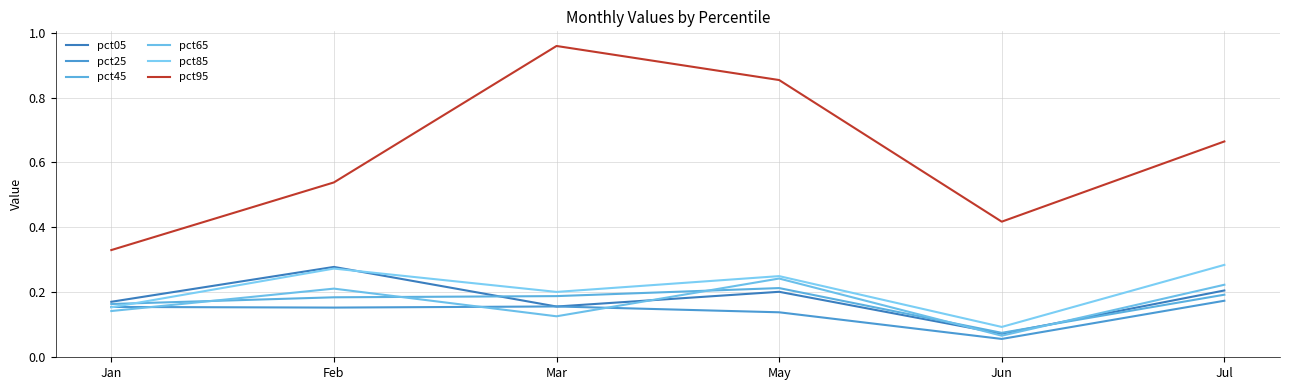

True or false: pct95 and pct25 cross at least once.

False